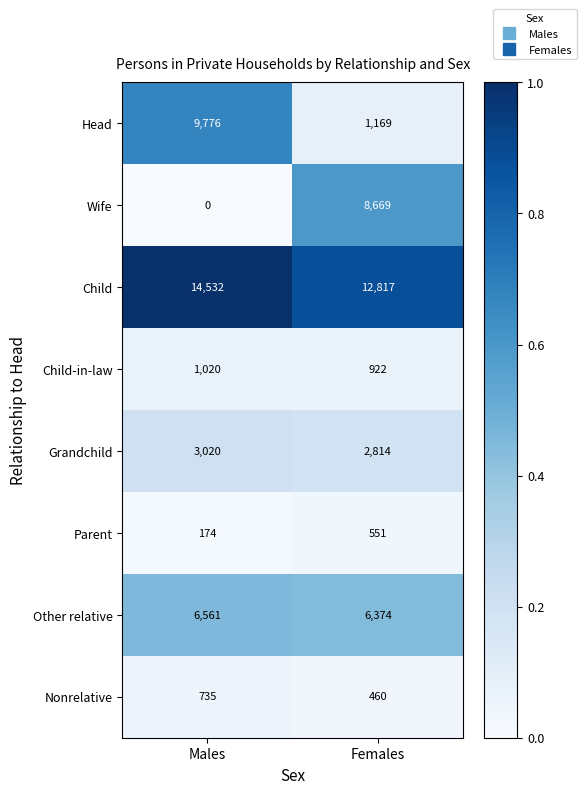

At which label is Nonrelative closest to 597?

Females